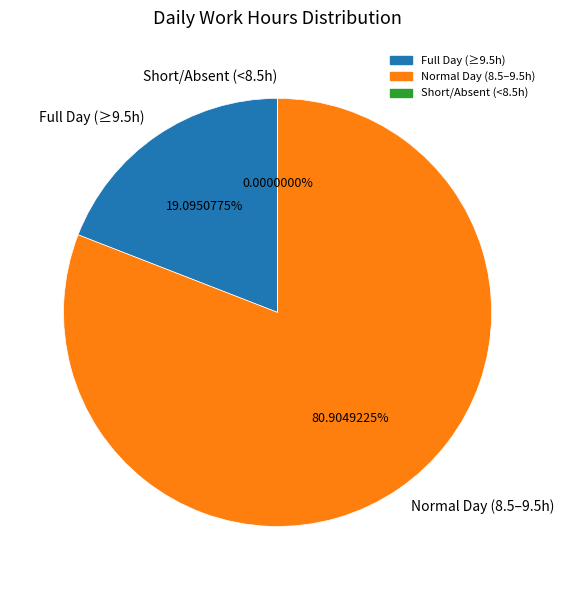

Is Mon 12 the majority of the pie?

No